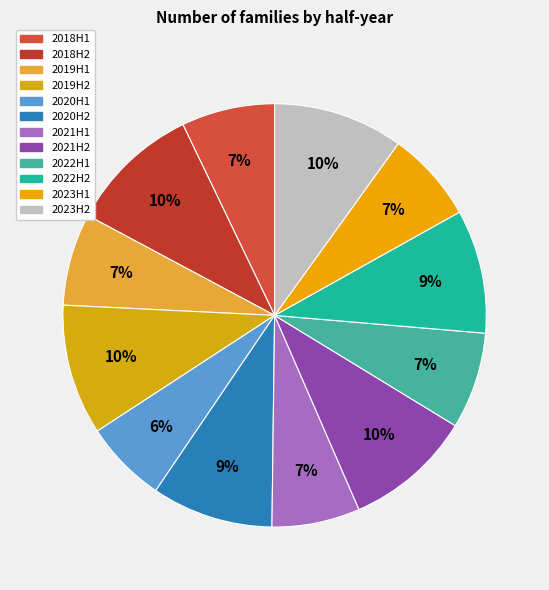

Between 2019H2 and 2018H2, which is larger?

2018H2